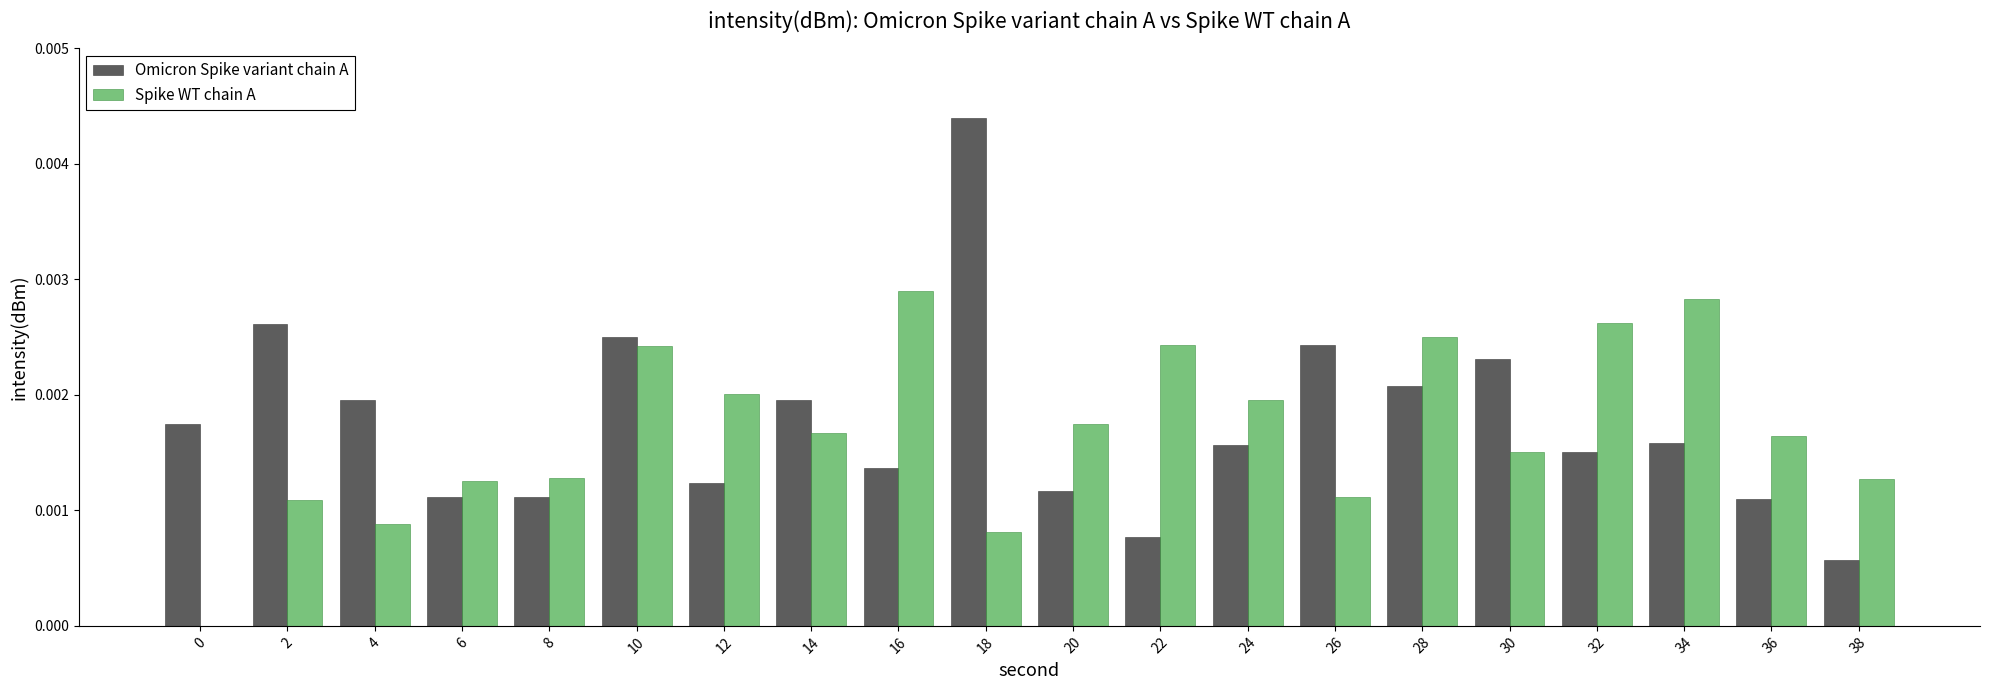

At which category is the sum across all series the highest?

18